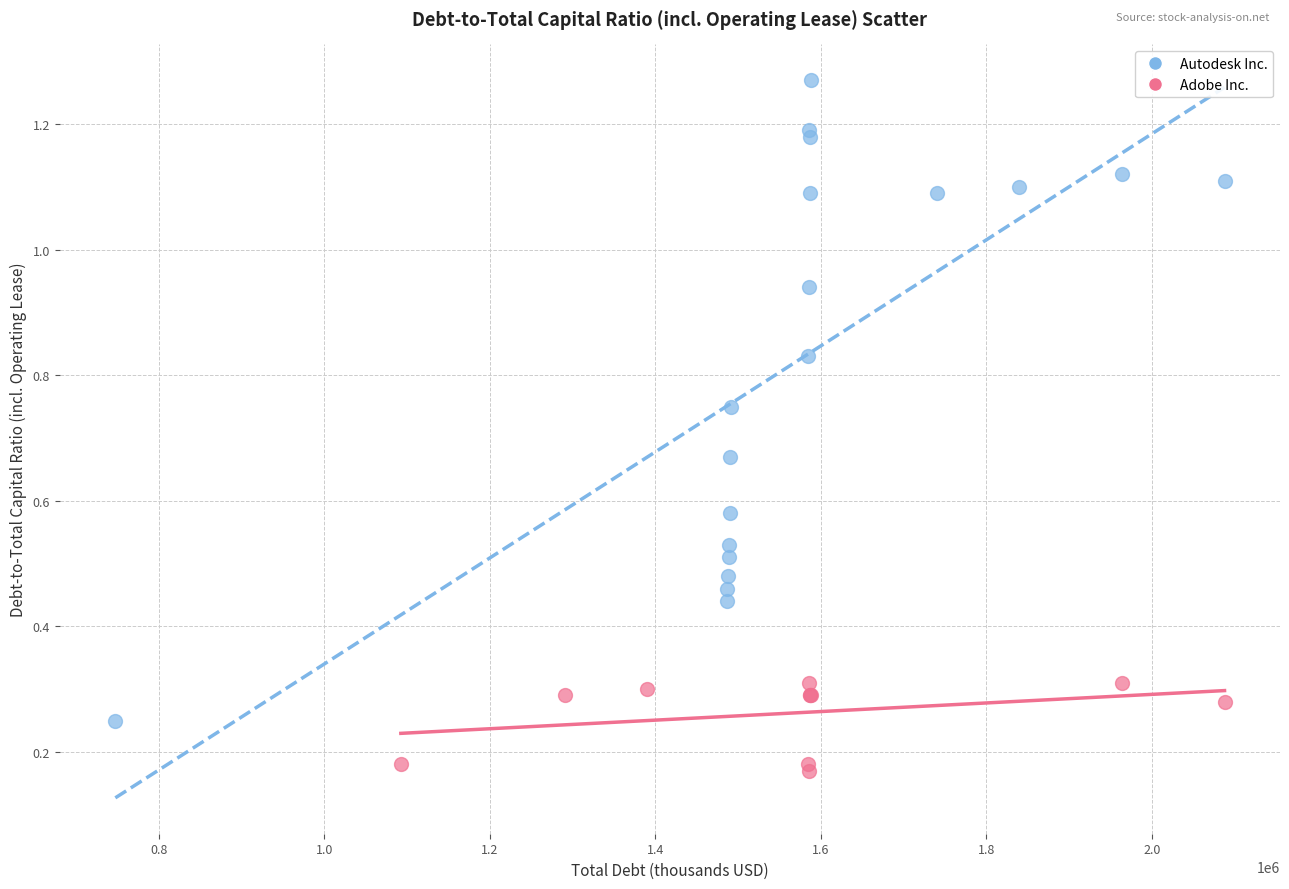

Which series contains the highest Y value?

Autodesk Inc.